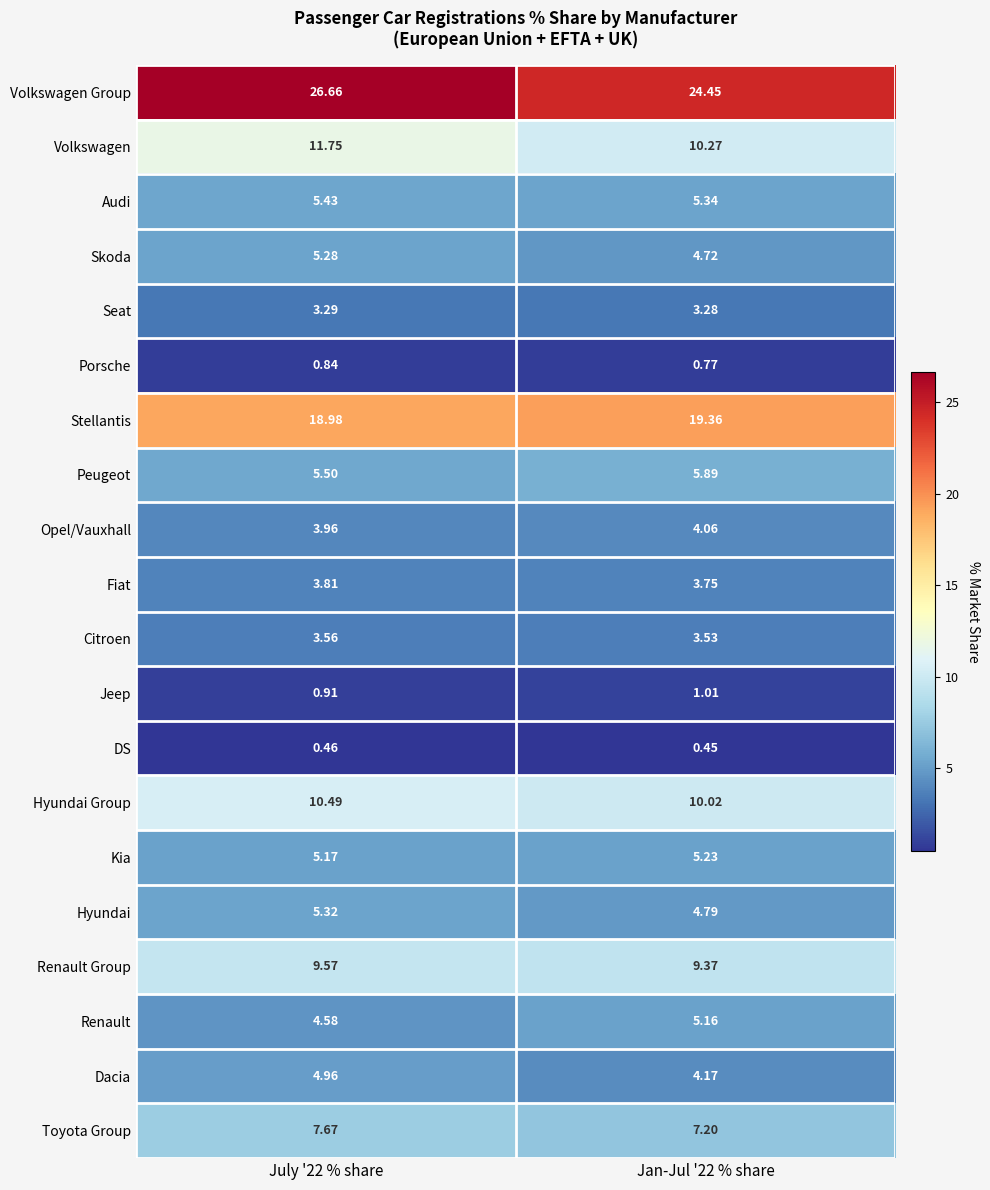

Which series has the largest total across all categories?

Volkswagen Group